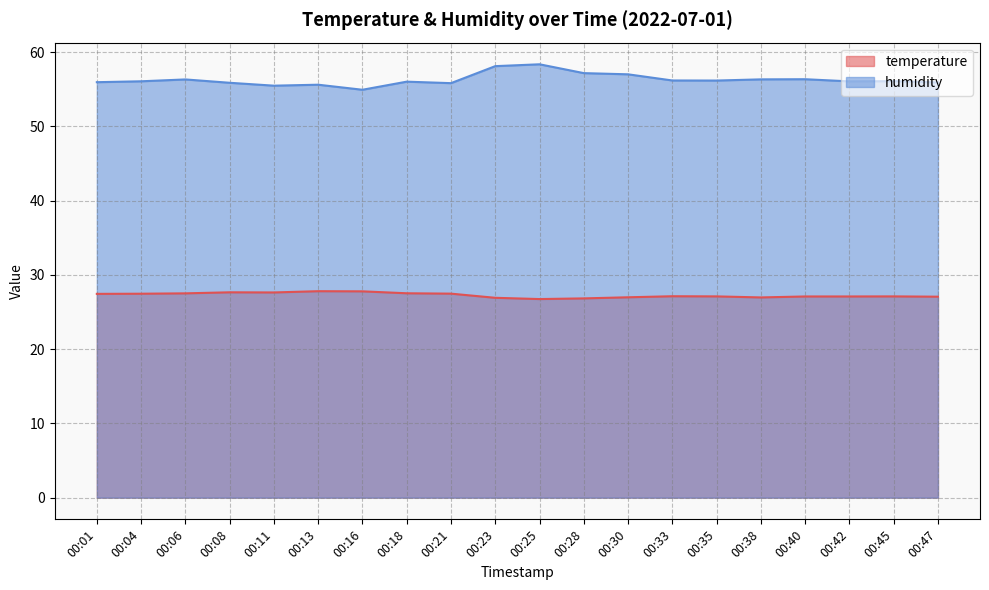

True or false: temperature has a value of 37.0 at 00:45.

False